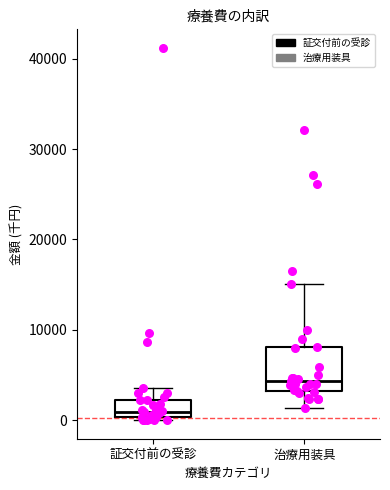

Reading left to right, transcribe this box plot: for each box, give where its median line is, the range the box spans, and where its two whiskers end, as read against the y-axis. The values are not printed on the chart, so give them approximately, as read against the axis.

証交付前の受診: median 1000, box 0 to 2000, whiskers 0 (just below the box's lower edge) to 4000
治療用装具: median 4000, box 3000 to 8000, whiskers 1000 to 15000